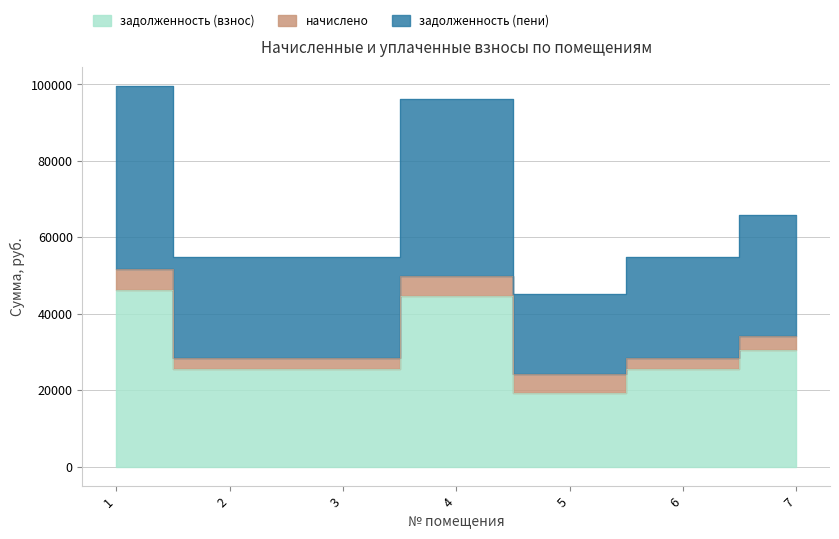

How many interior local peaks does the задолженность (взнос) series have?

1